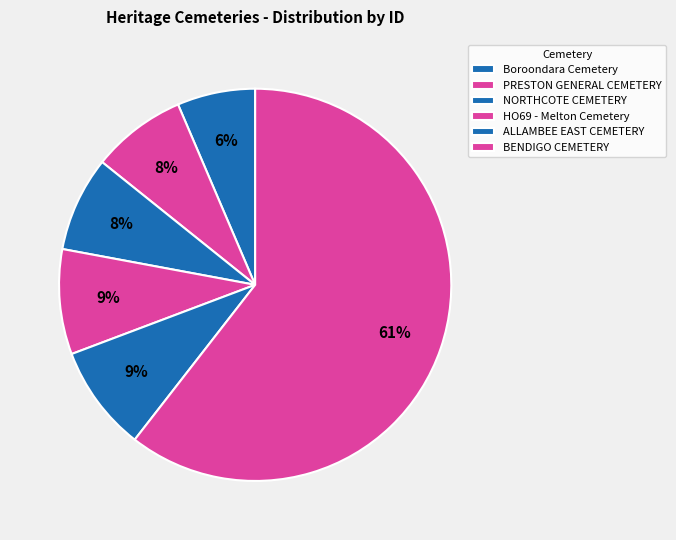

Which slice is the largest?

BENDIGO CEMETERY